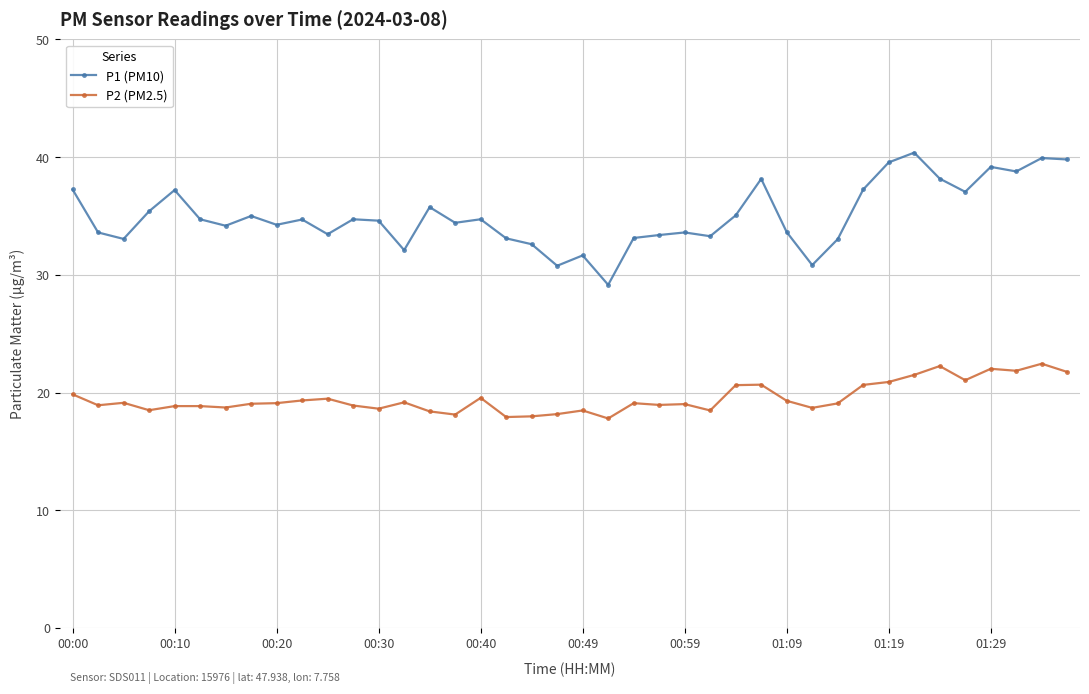

Which series has the largest range (max minus min)?

P1 (PM10)